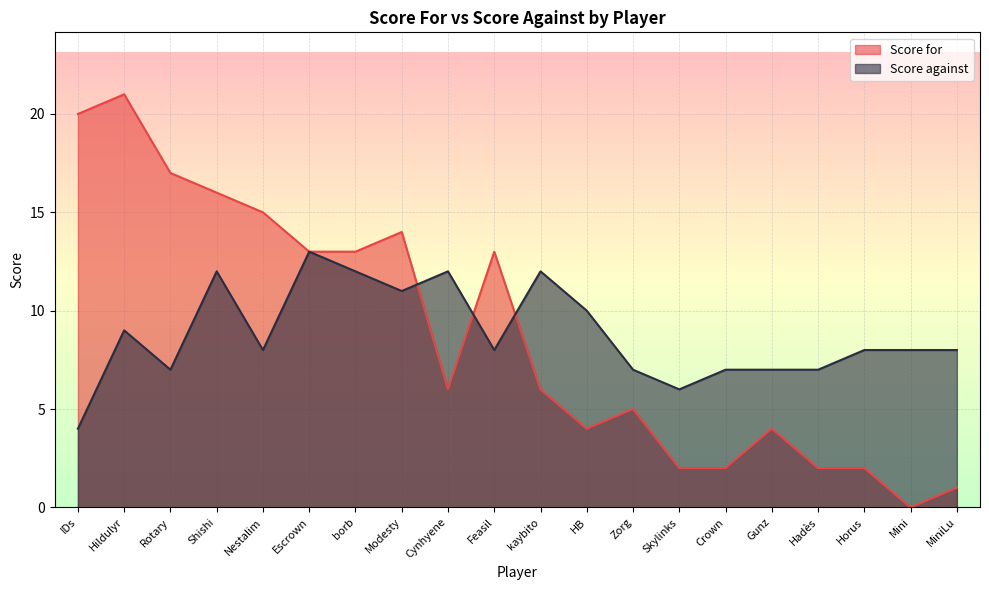

Which has a higher value, kaybito or Zorg?

kaybito